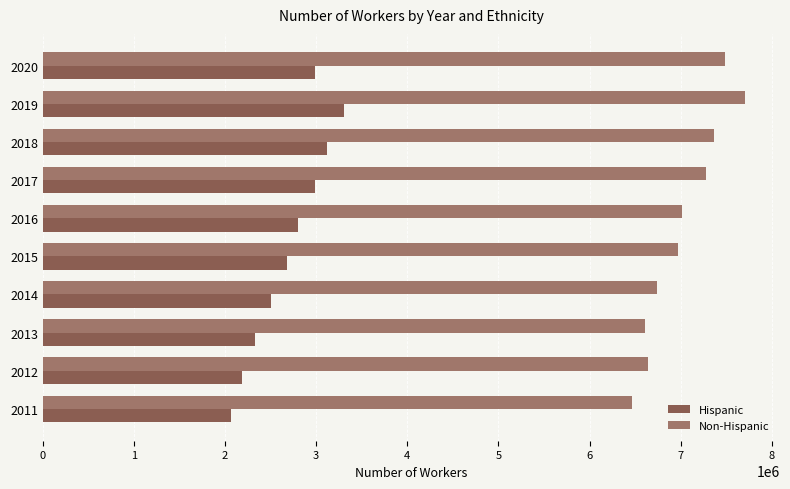

What is the spread (max minus min) of values at 2013?

4278800